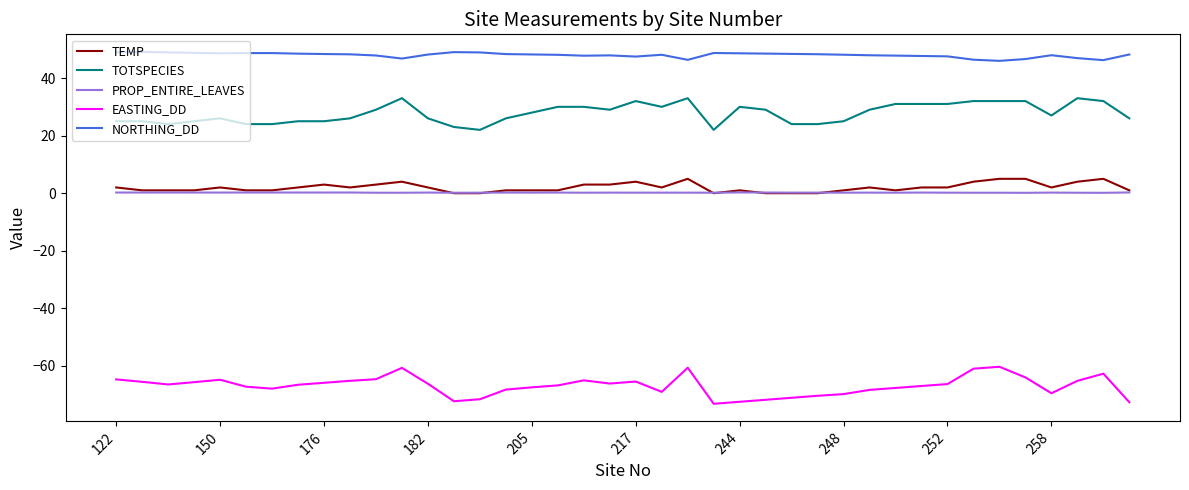

What is the minimum value for EASTING_DD?

-73.1